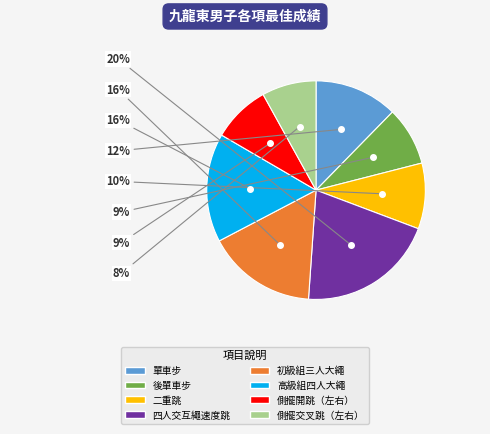

Is it true that 二重跳 is 10% of the pie?

True